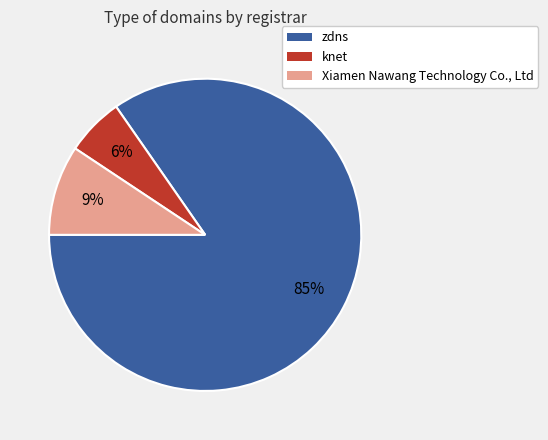

Which category has the smallest portion of the pie?

knet